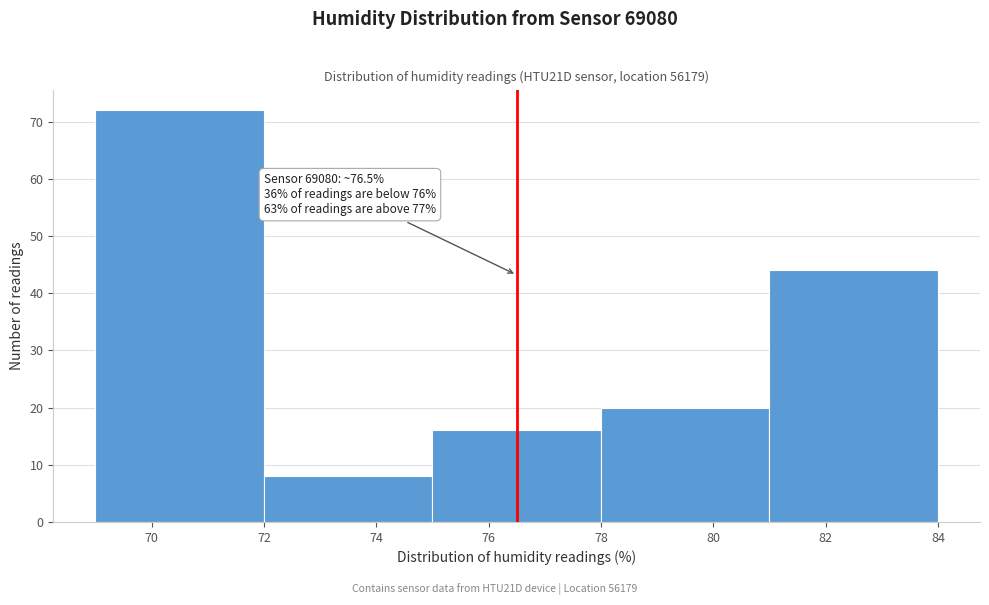

Over which range of the x-axis is the bar tallest?

69 to 72